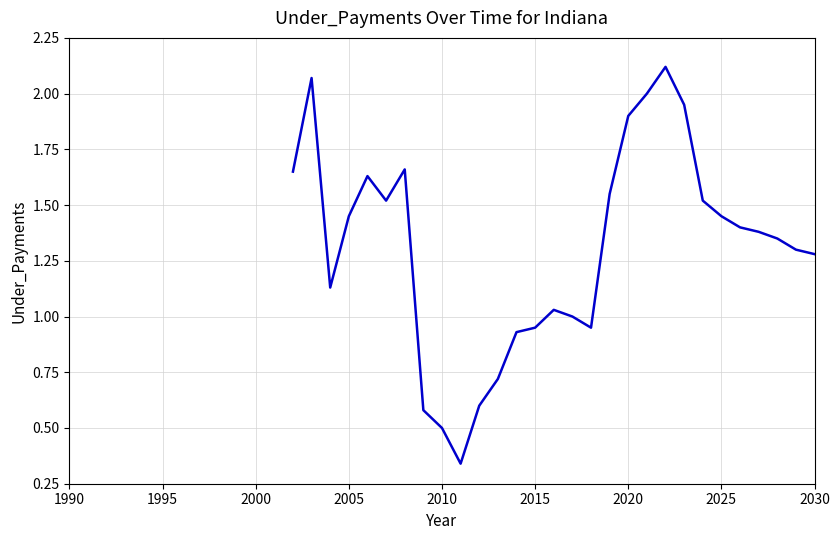

What is the difference between the maximum and minimum values?

1.8